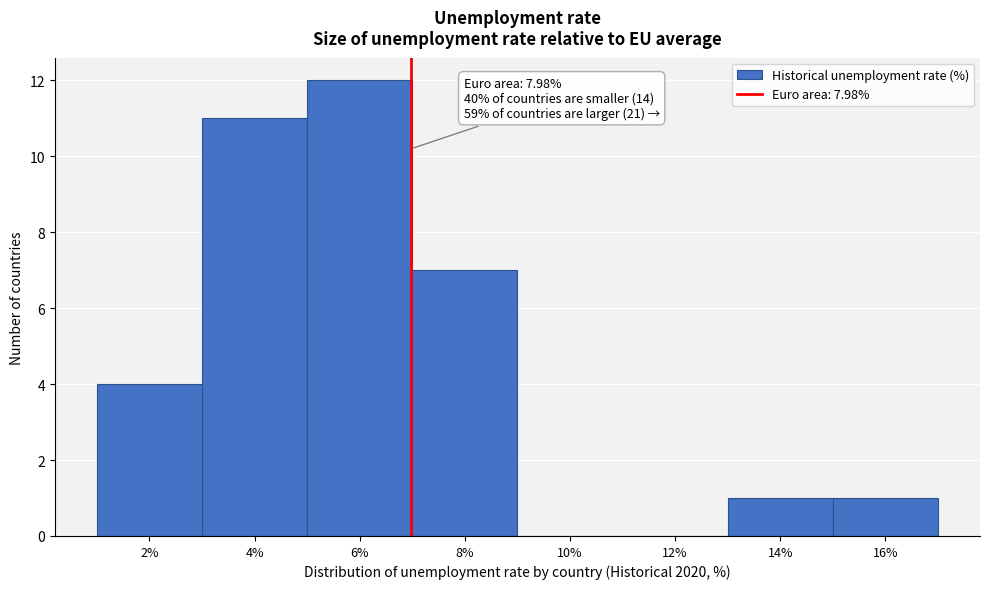

Reading right to left, transcribe all the data shown in this chart.

16%=1	14%=1	12%=0	10%=0	8%=7	6%=12	4%=11	2%=4